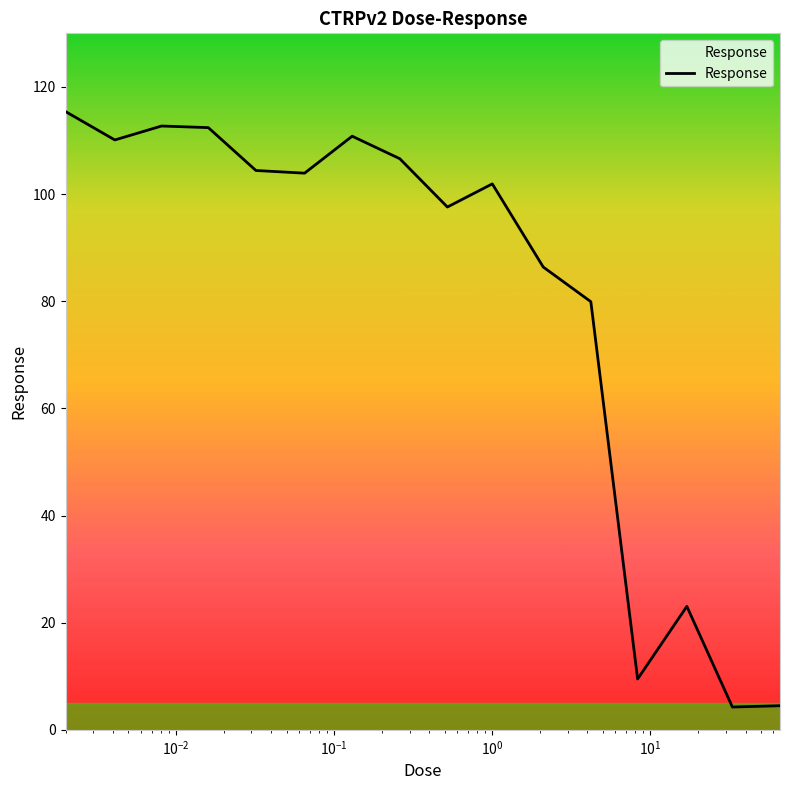

What is the difference between the maximum and second lowest values?

110.9